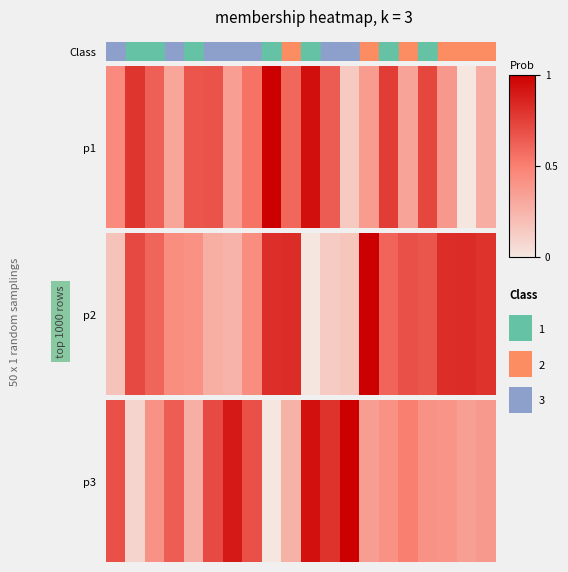

What is the difference between the maximum and minimum values?

1.0